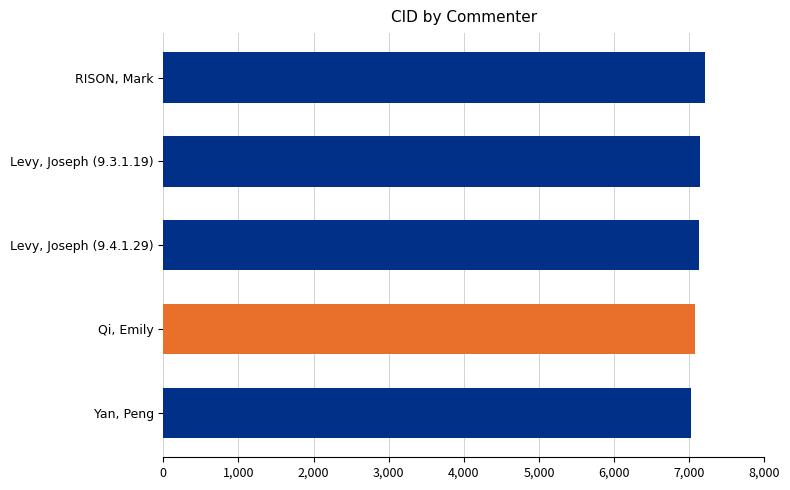

Approximately how many times larger is the value at Levy, Joseph (9.4.1.29) compared to RISON, Mark?

1.0